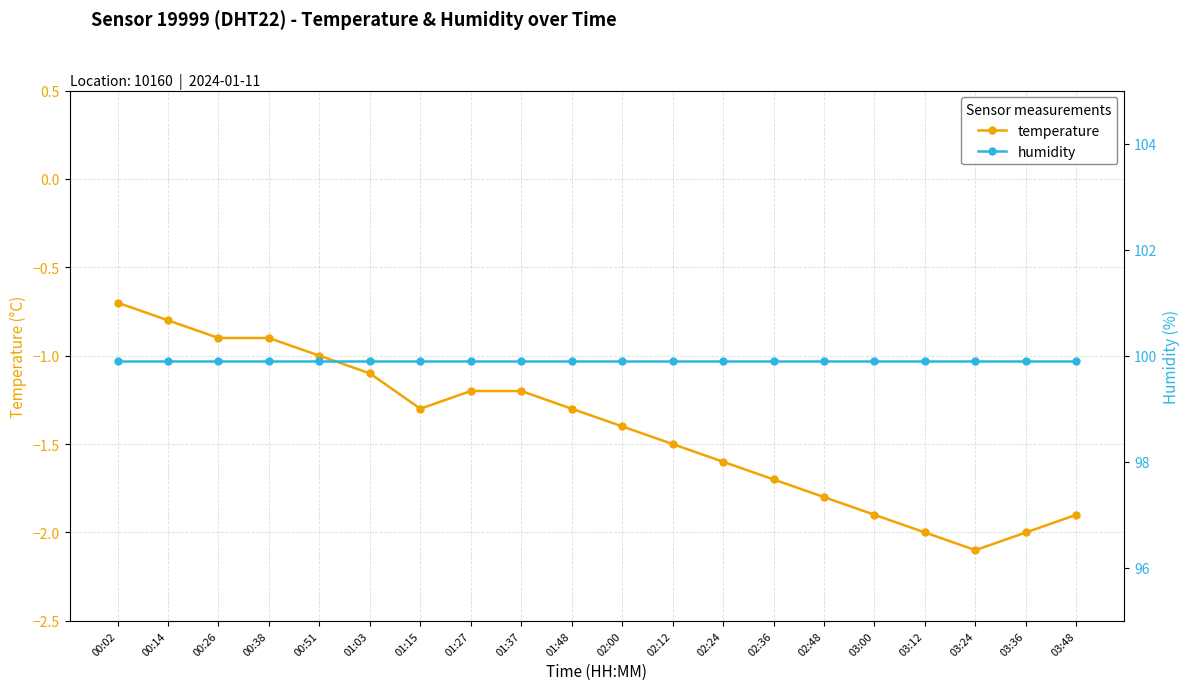

The value of temperature at 02:36 is -1.7. True or false?

True